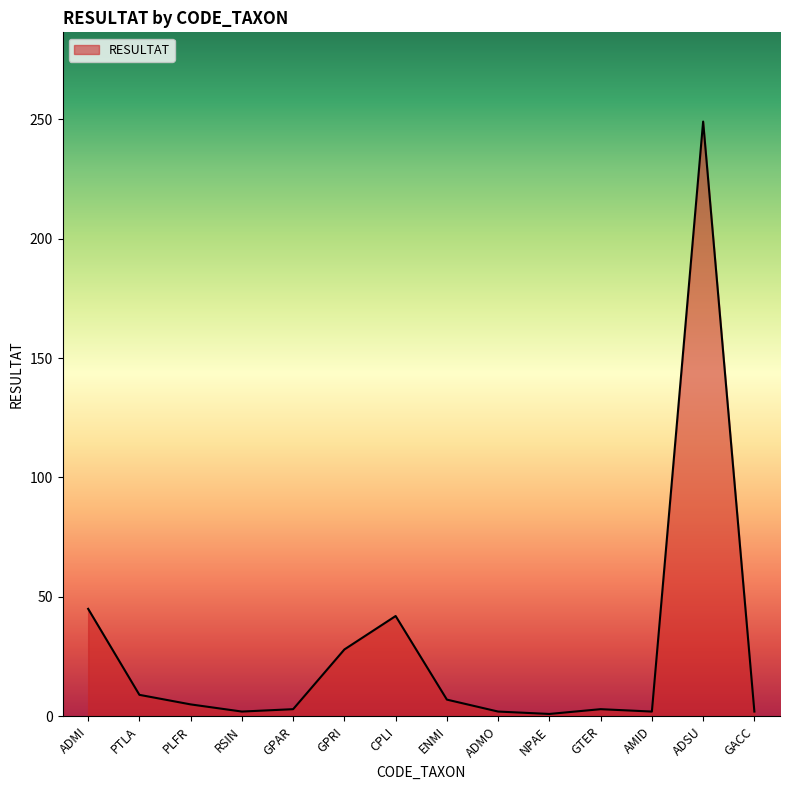

How many series are shown in this chart?

1